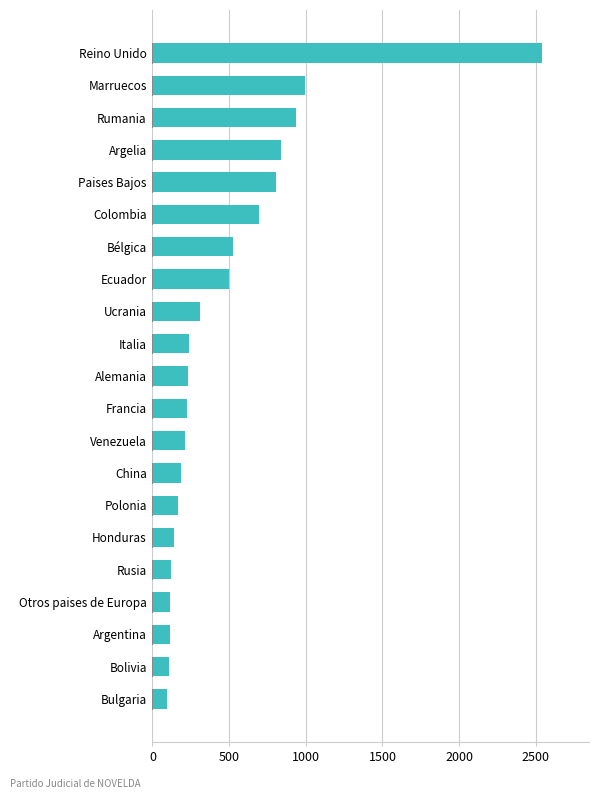

What is the change in value from Argentina to China?

+68